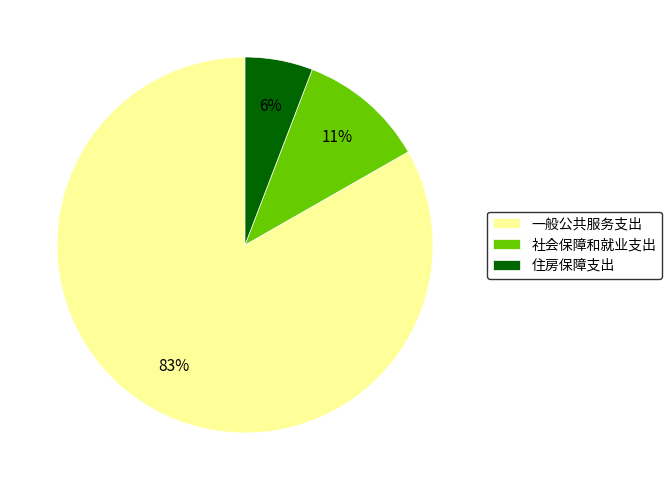

Which slice is the largest?

一般公共服务支出